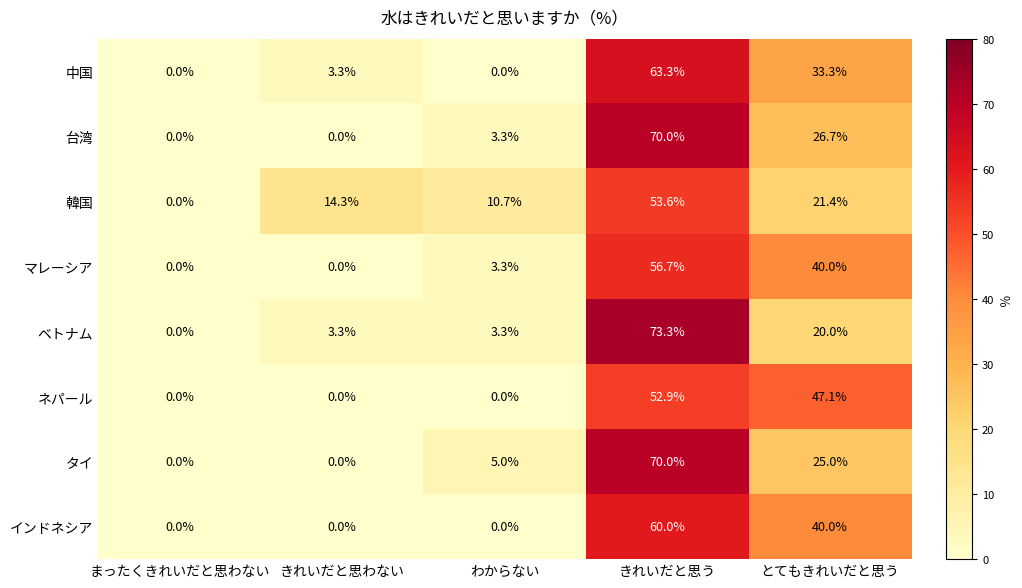

What is the total value across all series at わからない?

25.6